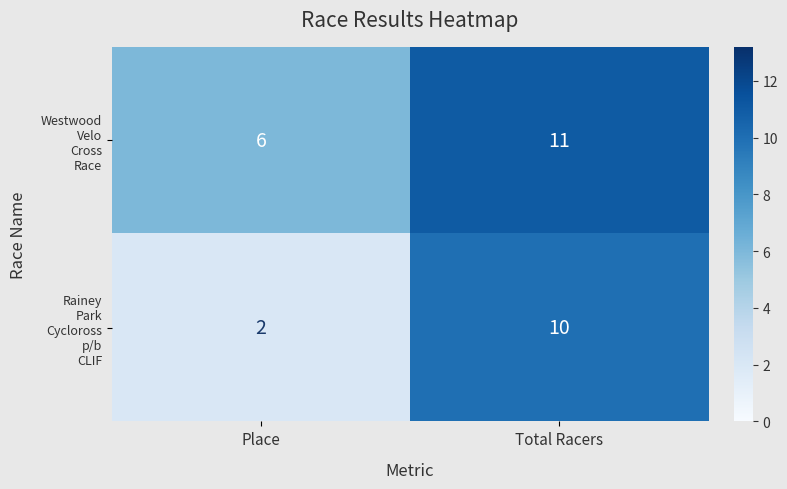

What is the total value across all series at Place?

8